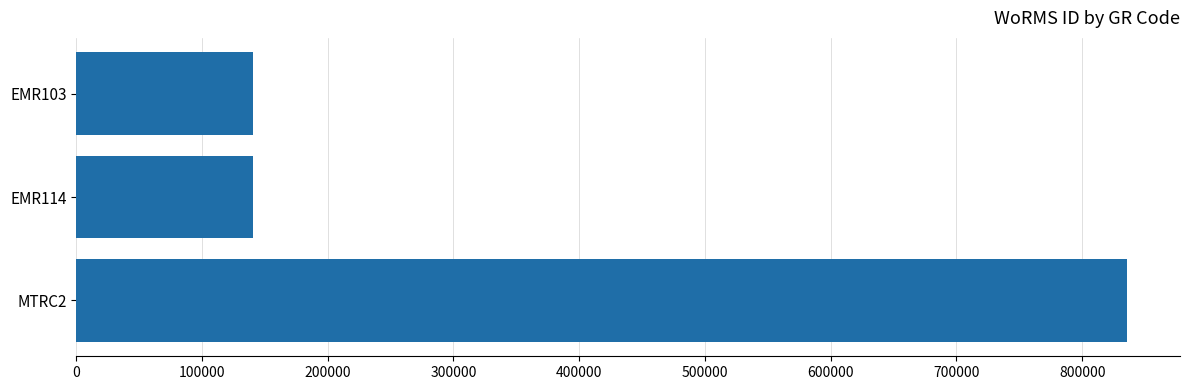

What is the value of the 1st bar from the top?

140656